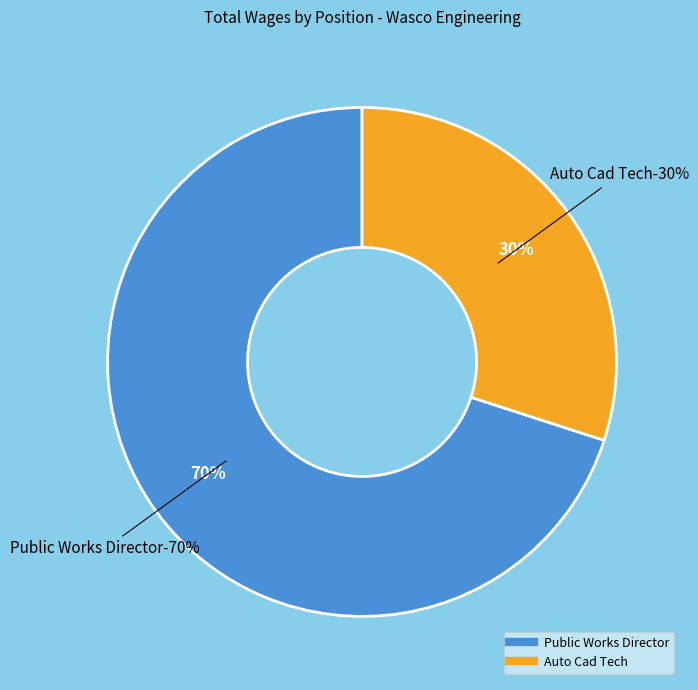

To the nearest percent, what percentage of the pie is Auto Cad Tech?

30%